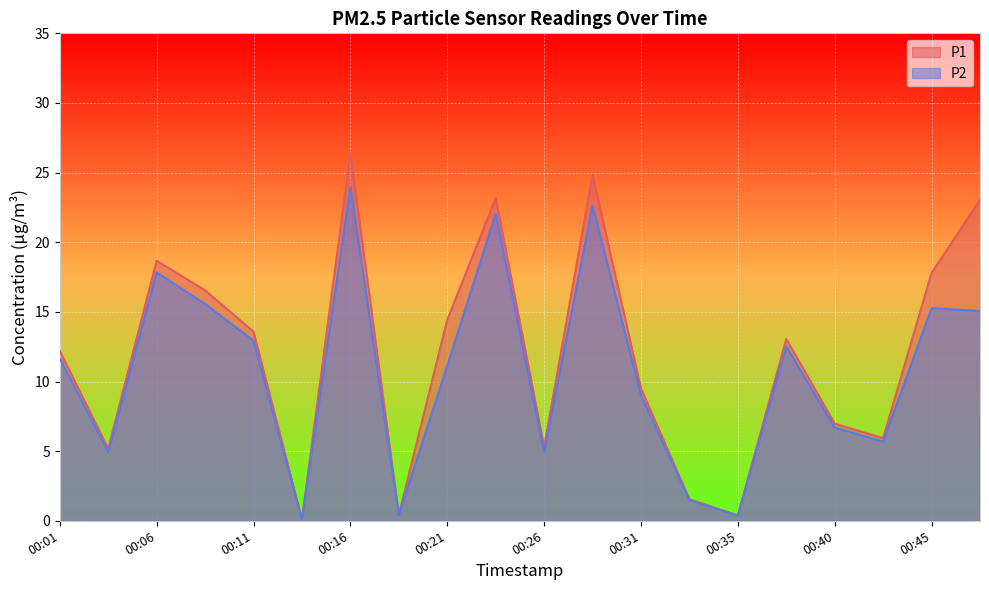

What is the difference between the P2 values at 00:21 and 00:33?

9.7